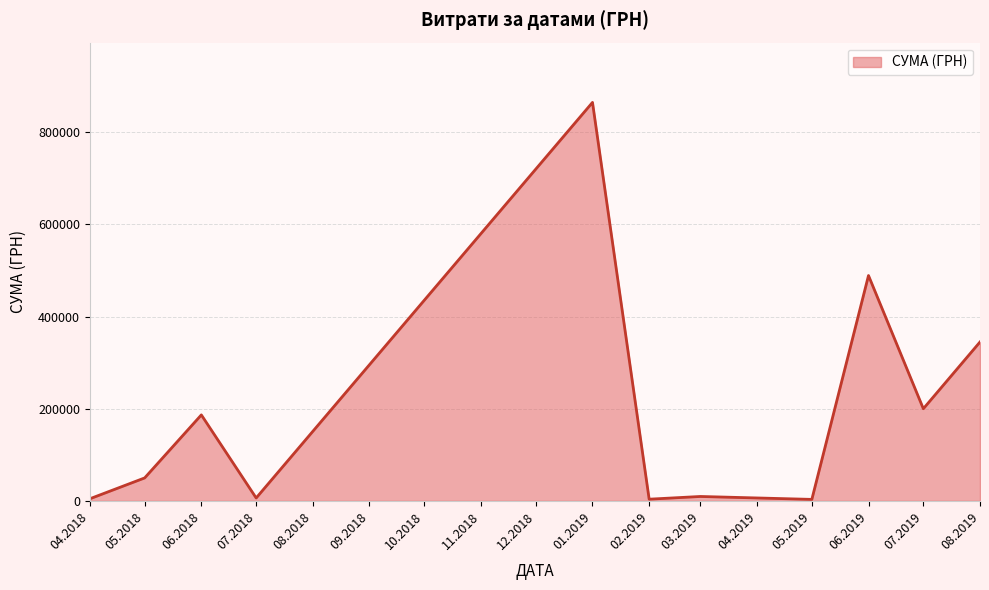

What is the change in value from 07.2019 to 08.2019?

+144870.5